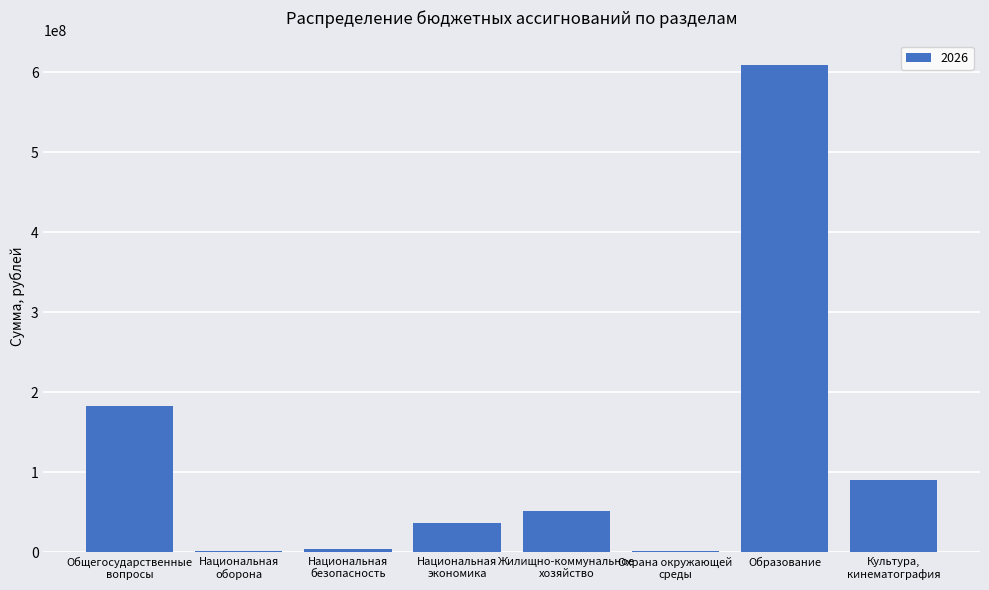

What is the sum of all values?

976488341.2